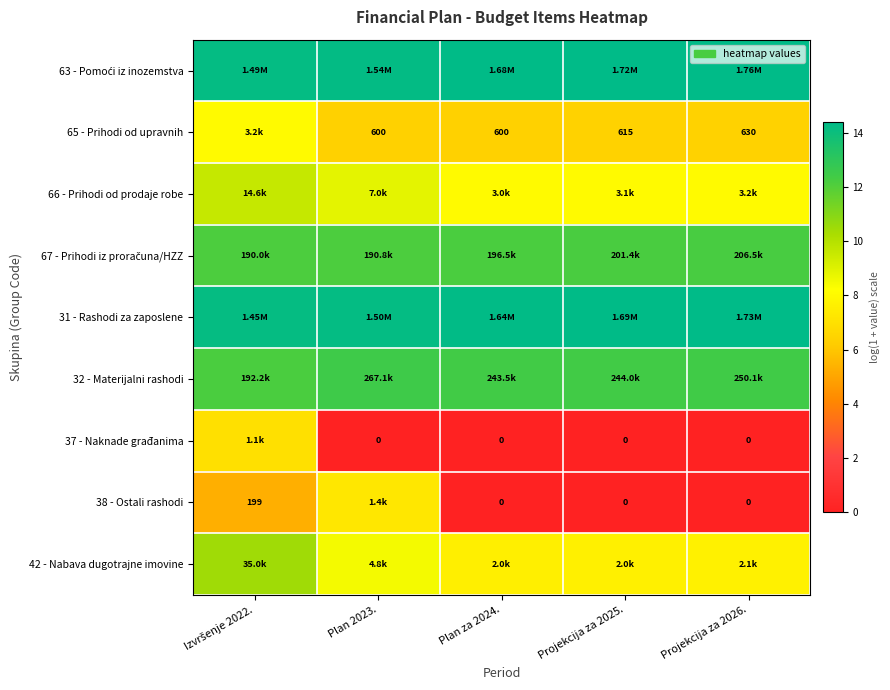

Read the 63 - Pomoći iz inozemstva value at Plan za 2024..

14.3